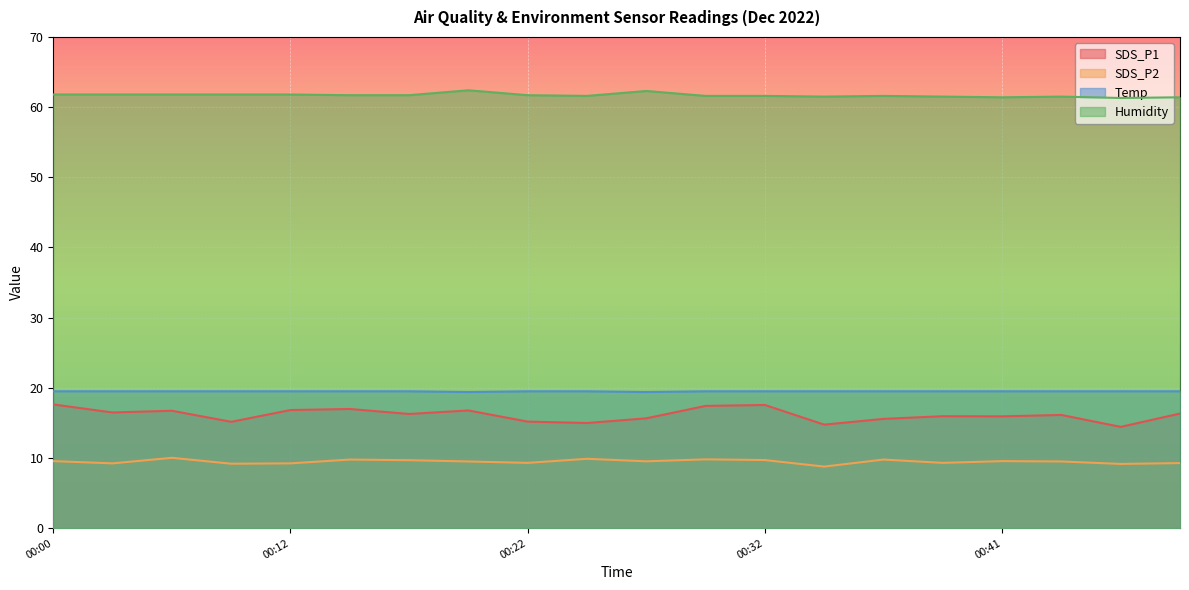

In Temp, how many points are lower than both neighbors (excluding endpoints)?

2